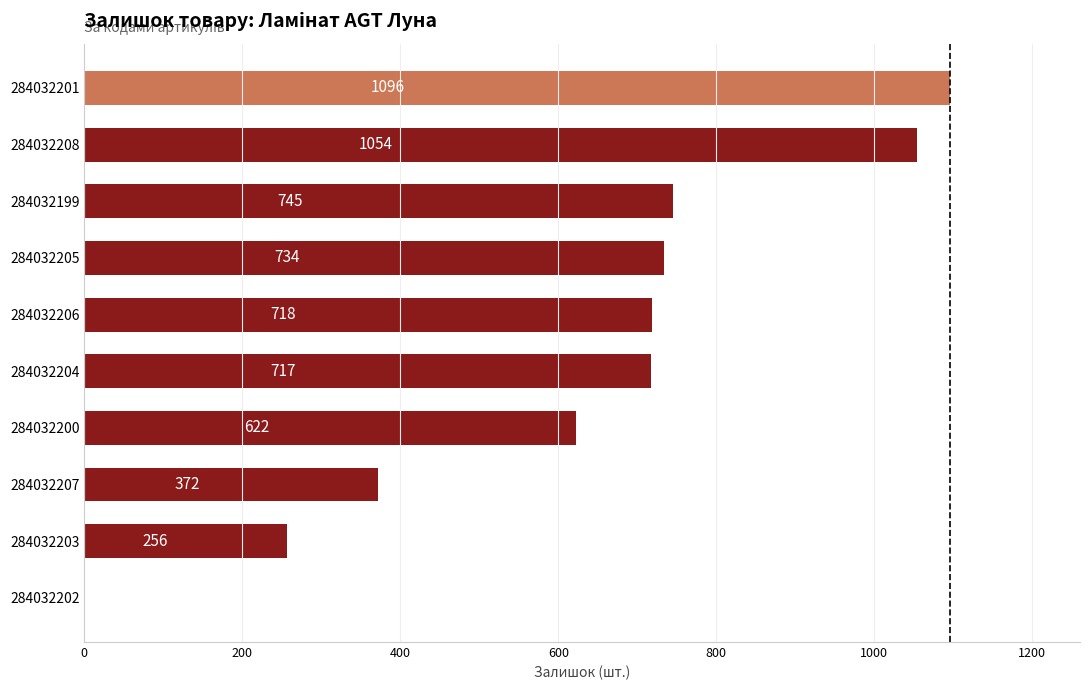

What is the greatest value displayed?

1096